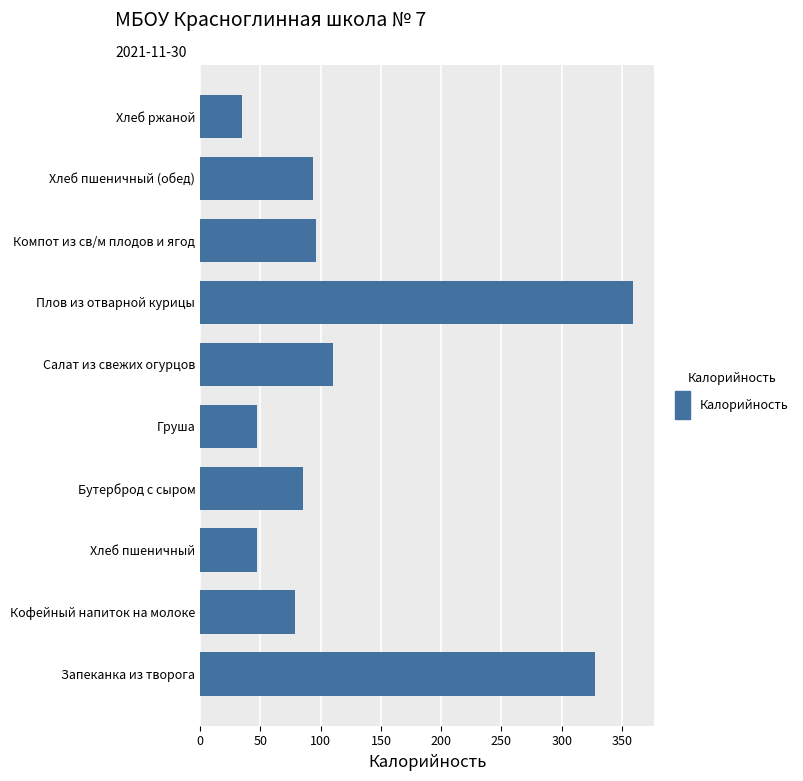

Which label corresponds to the largest value in the chart?

Плов из отварной курицы